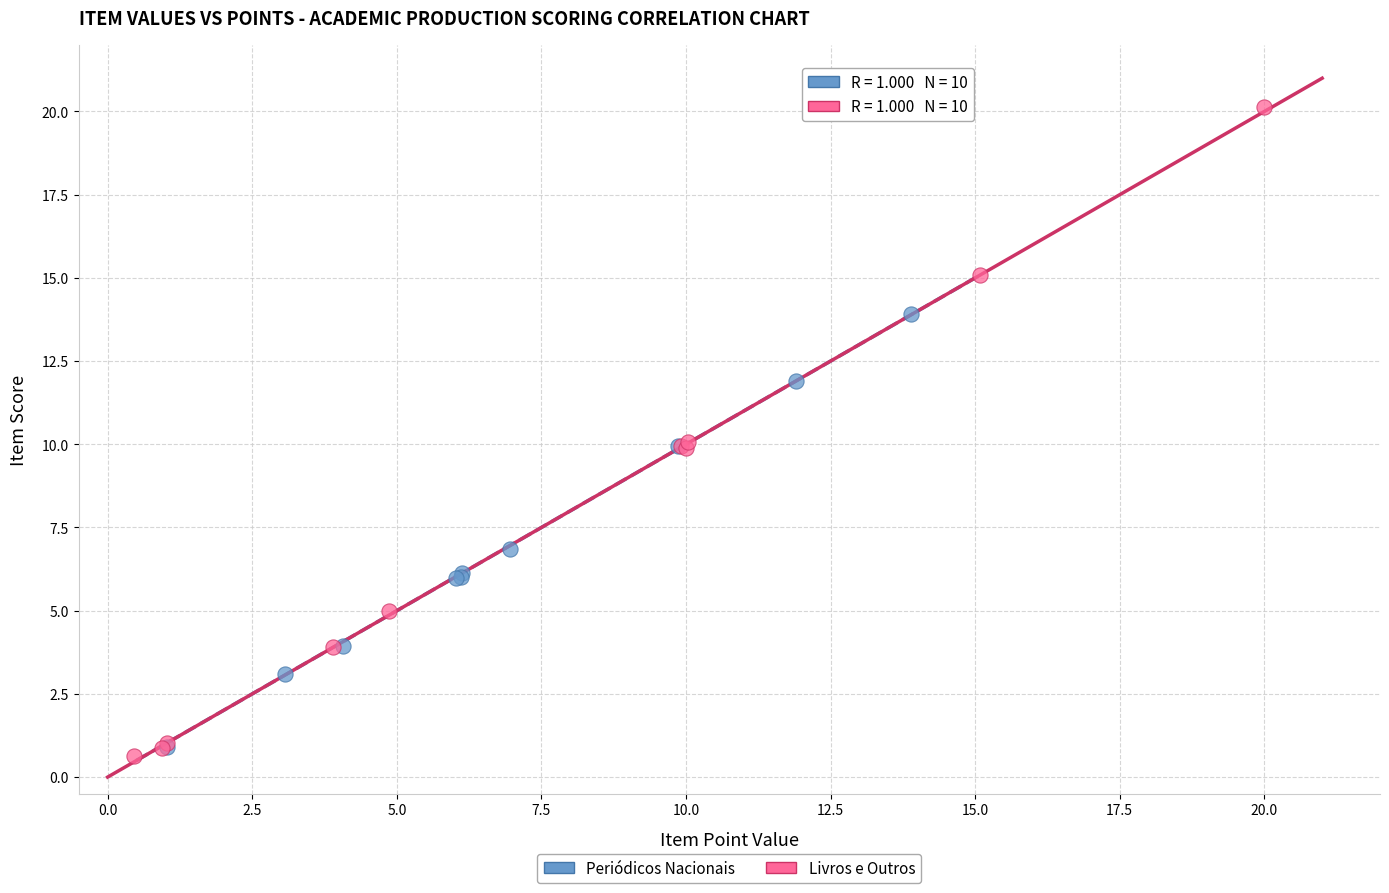

What are all the series names shown in the legend?

Periódicos Nacionais, Livros e Outros